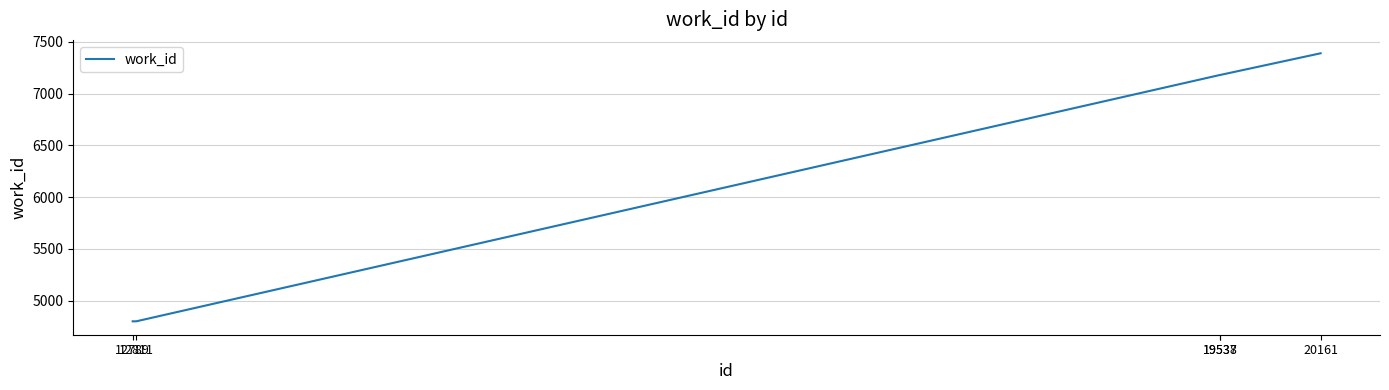

What is the sum of the values at 12811 and 19538?

11981